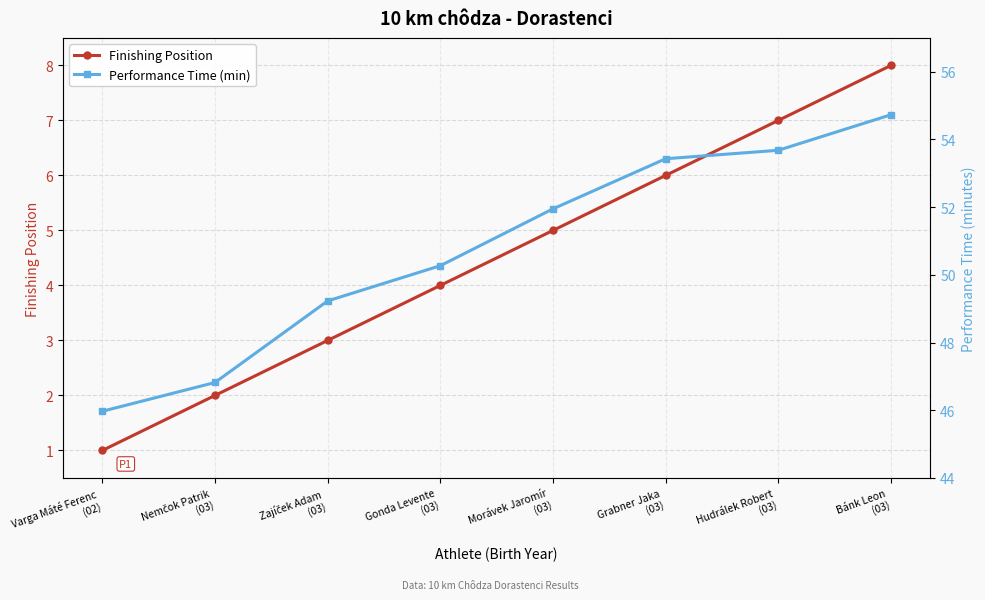

How many lines are shown in the chart?

2